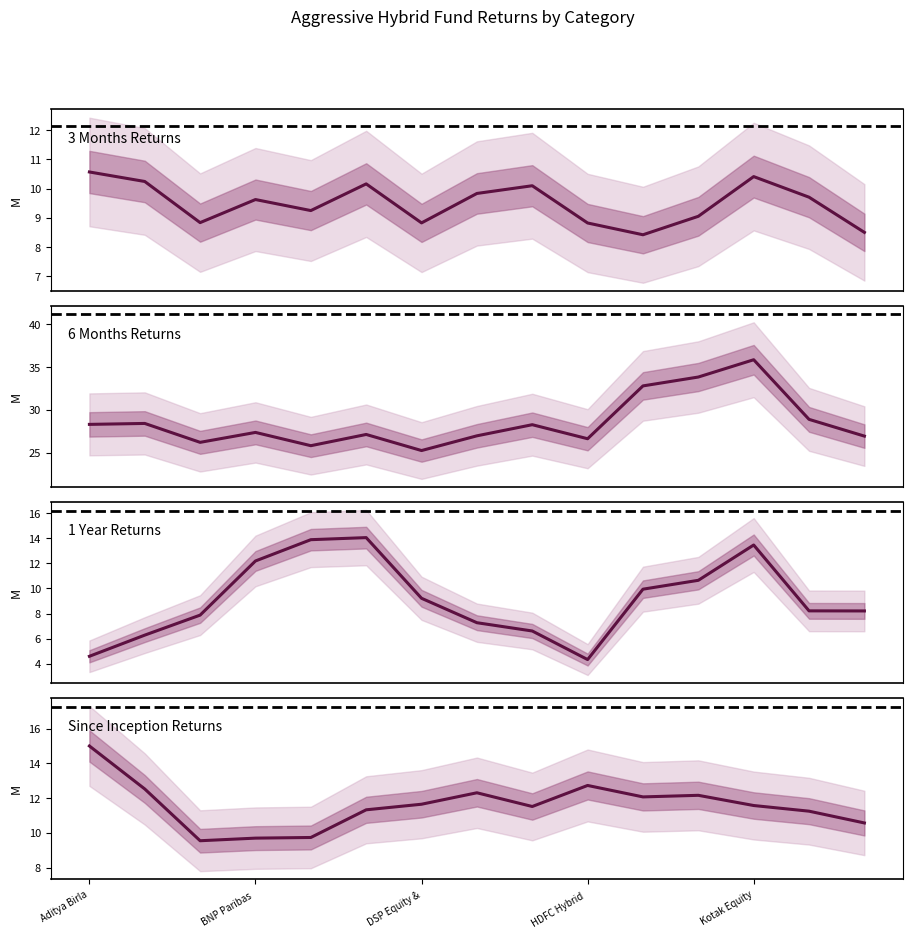

What position from the left is 11?

12